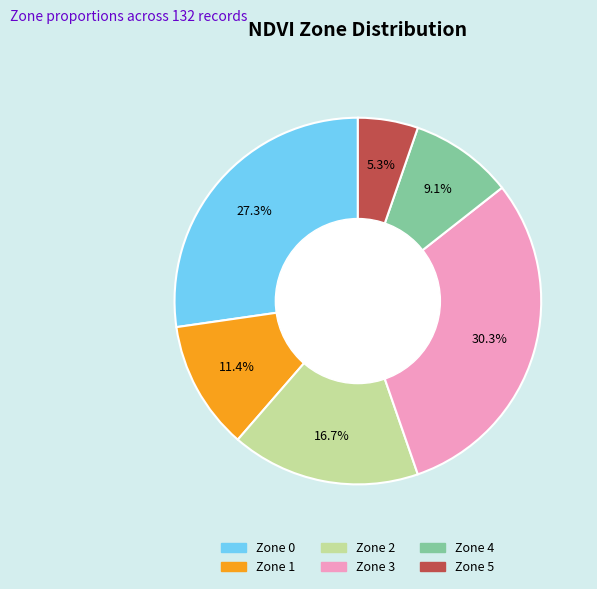

Approximately how many times larger is the value at Zone 2 compared to Zone 4?

1.8